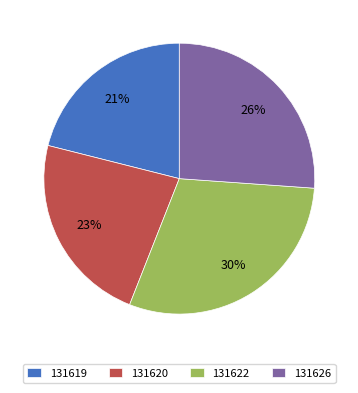

Which category has the biggest portion of the pie?

131622